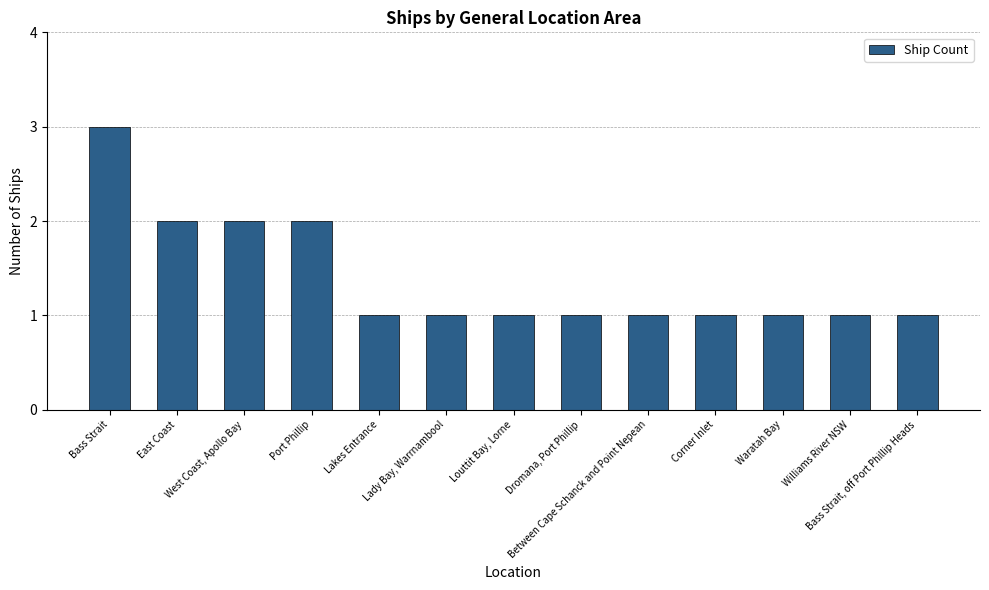

Are the bars horizontal?

No